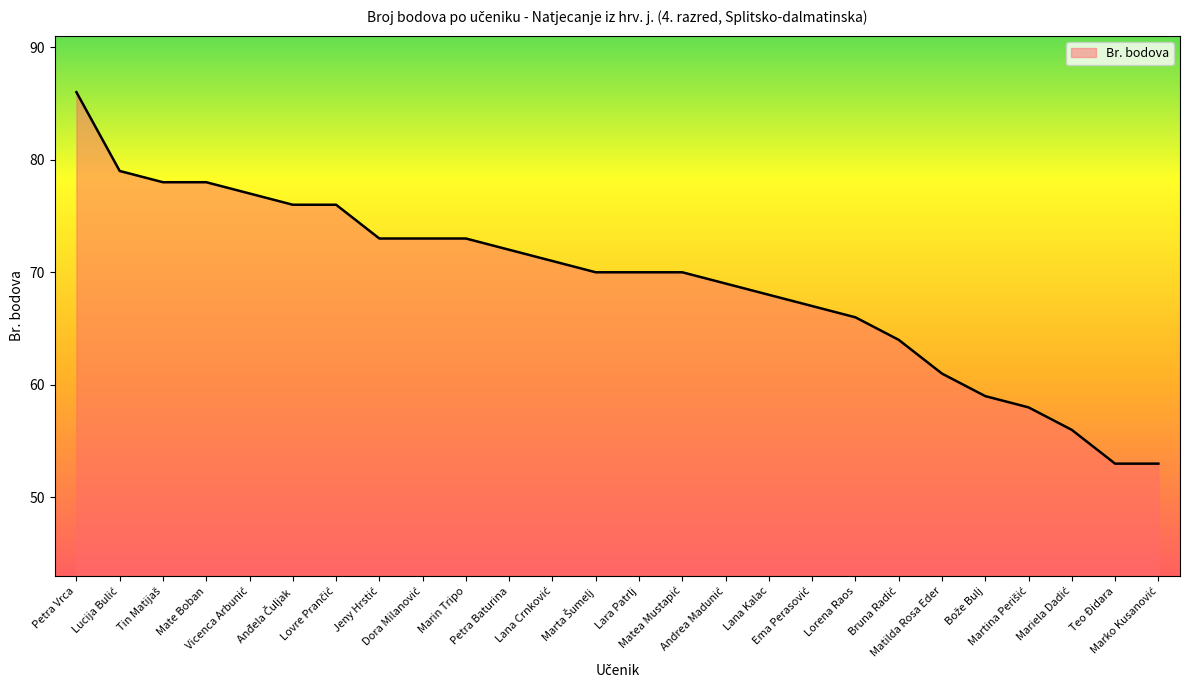

Reading right to left, extract all data points from this chart.

53	53	56	58	59	61	64	66	67	68	69	70	70	70	71	72	73	73	73	76	76	77	78	78	79	86